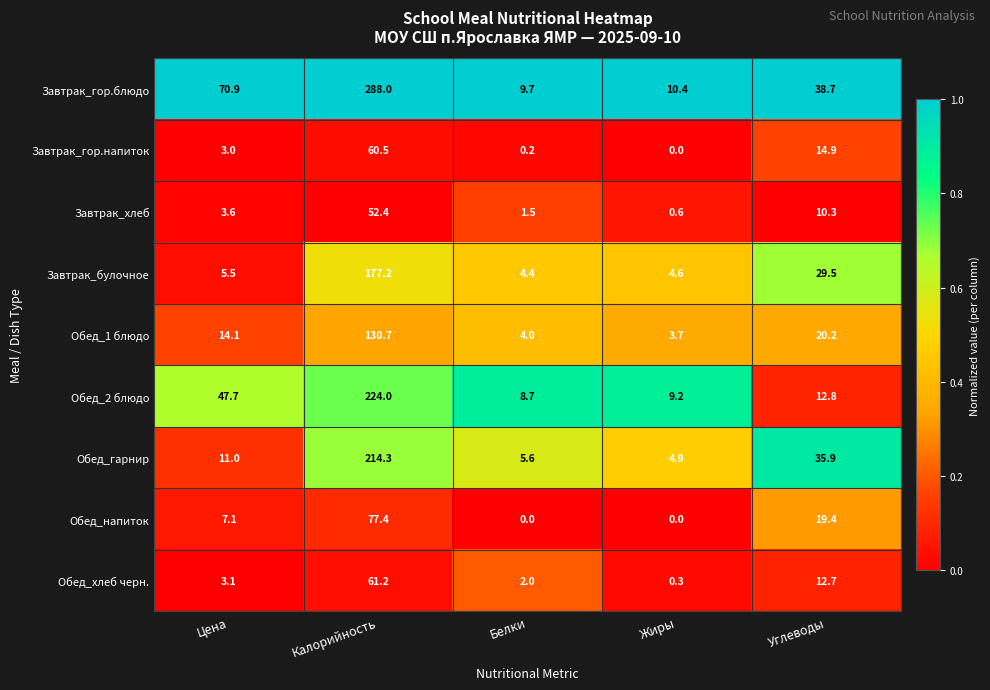

At which label does Обед_хлеб черн. first exceed 3?

Цена